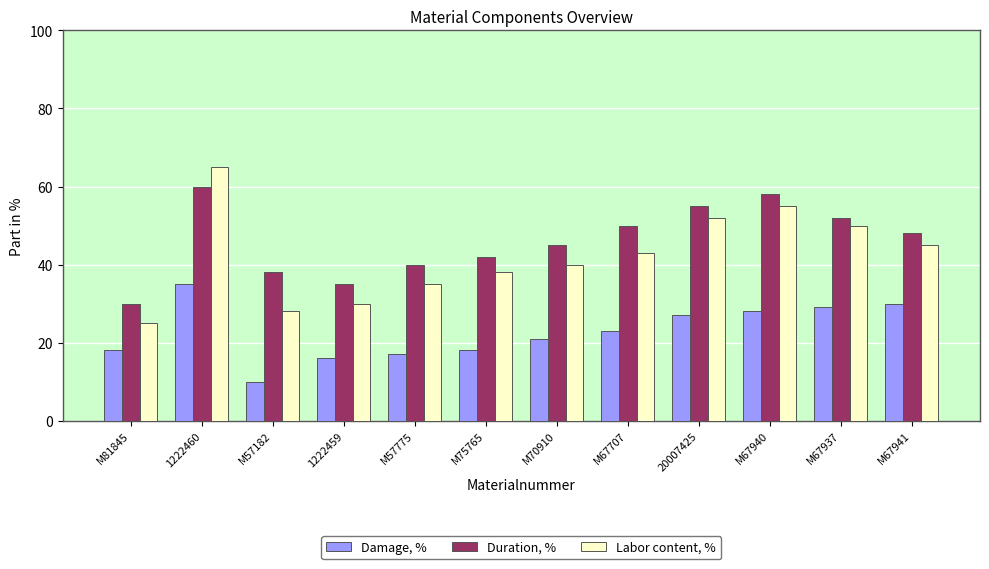

List the series in order of their overall mean, highest first.

Duration, %, Labor content, %, Damage, %